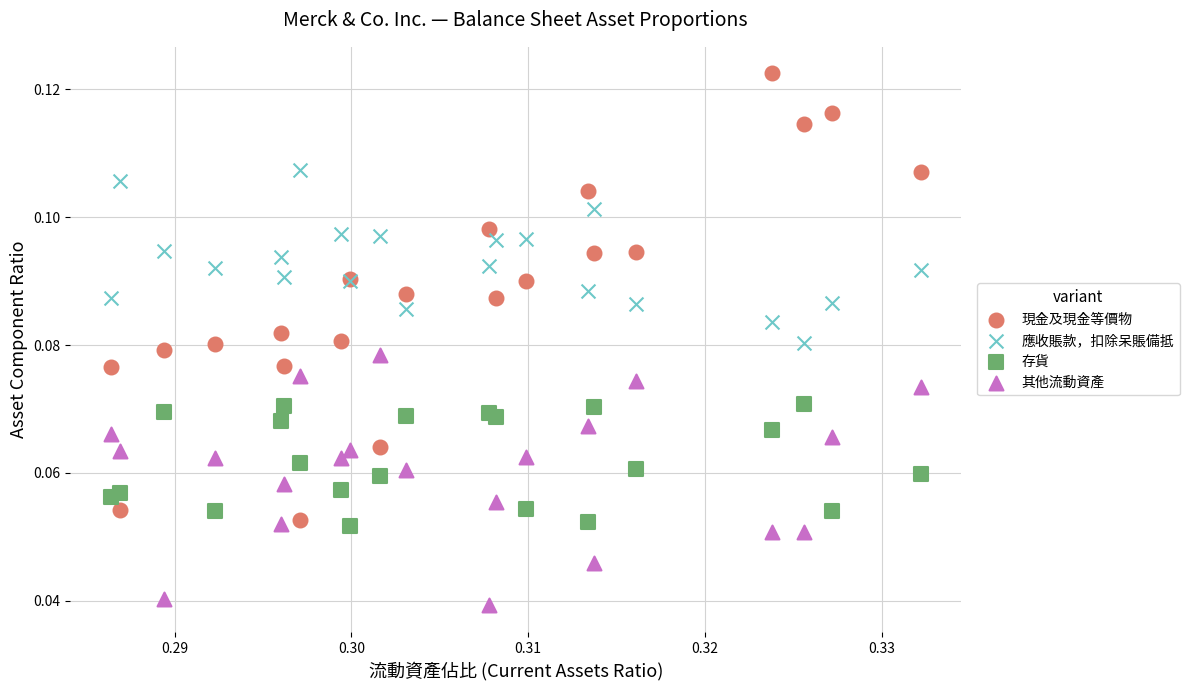

Which series has the widest spread of Y values?

現金及現金等價物